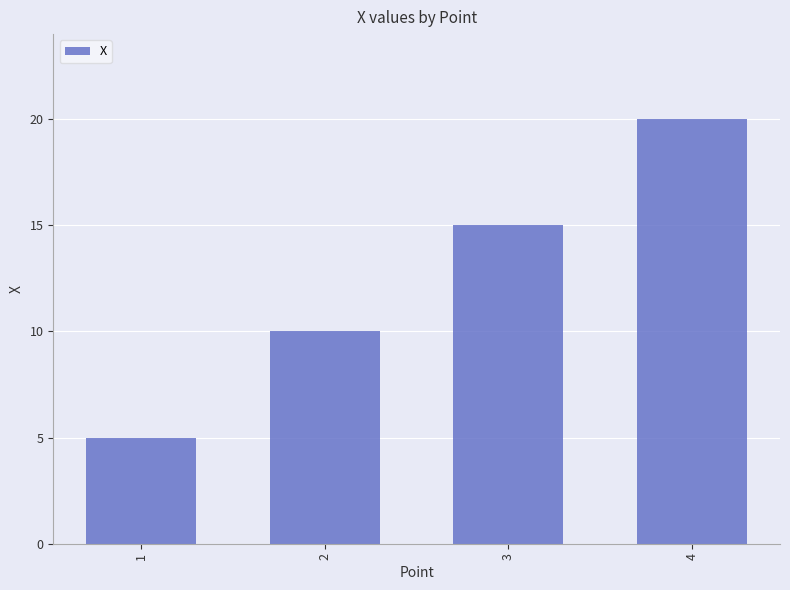

What is the value of the 1st bar from the left?

5